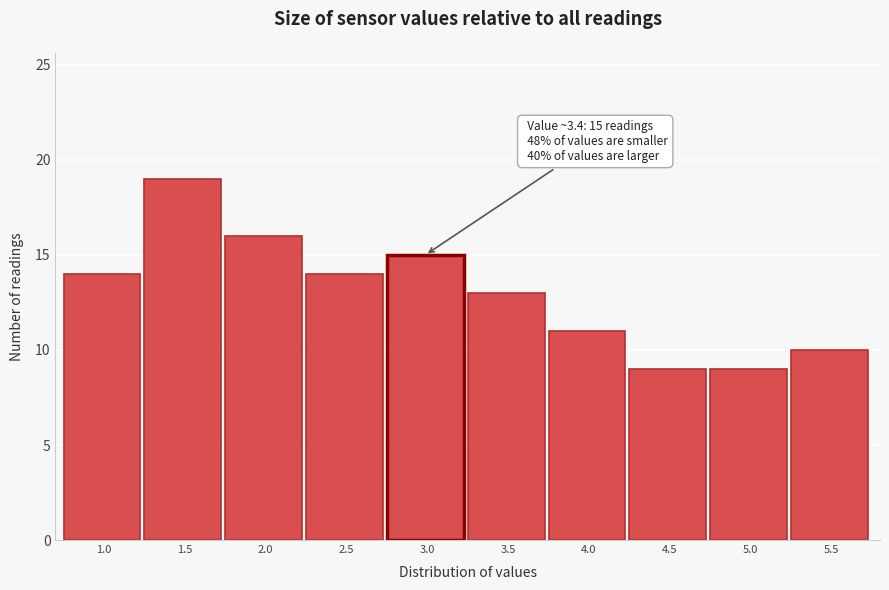

Reading left to right, extract all data points from this chart.

14	19	16	14	15	13	11	9	9	10